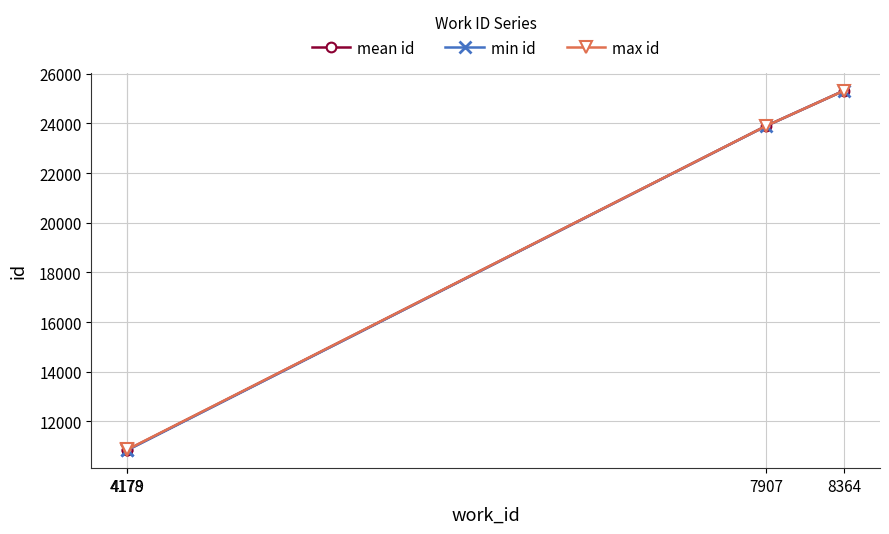

What is the value of the min id point at the 3rd from the left?

23891.0